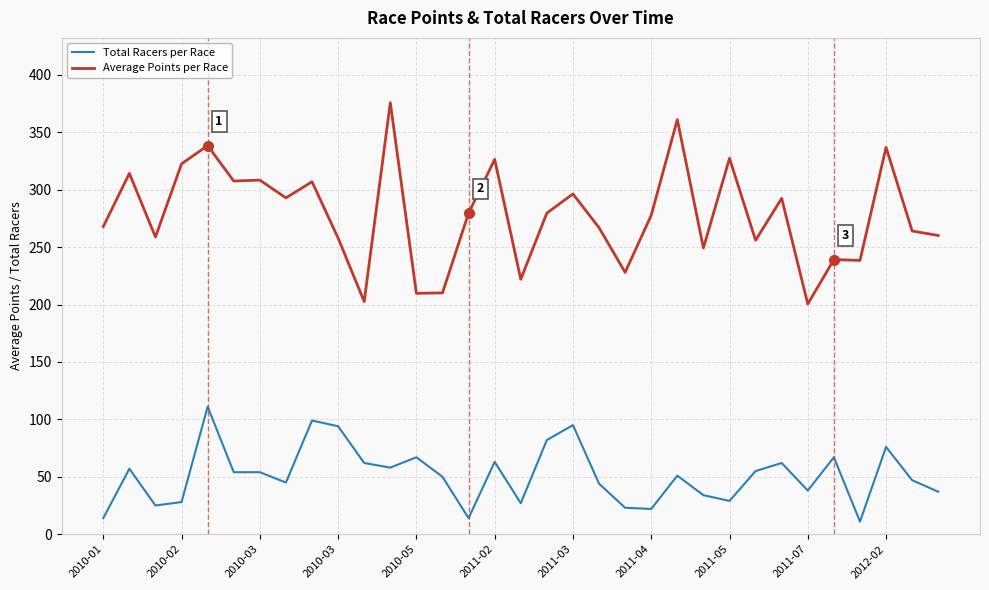

Which series has the largest range (max minus min)?

Average Points per Race